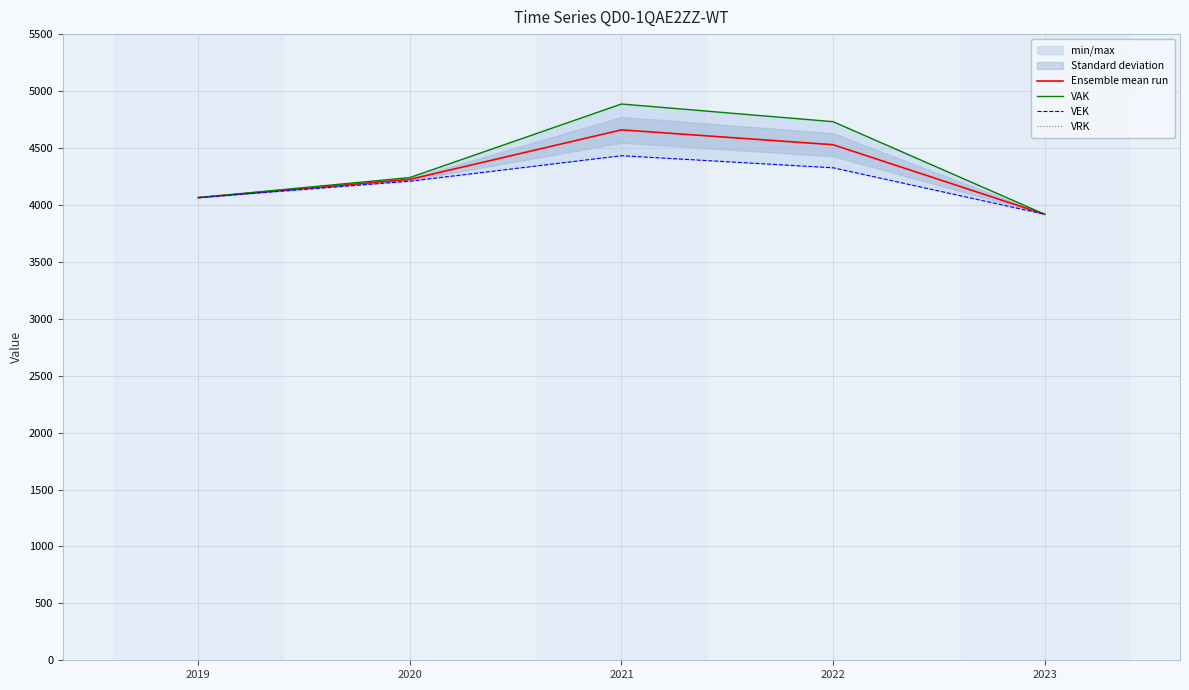

What is the total value across all series at 2020?

12672.0